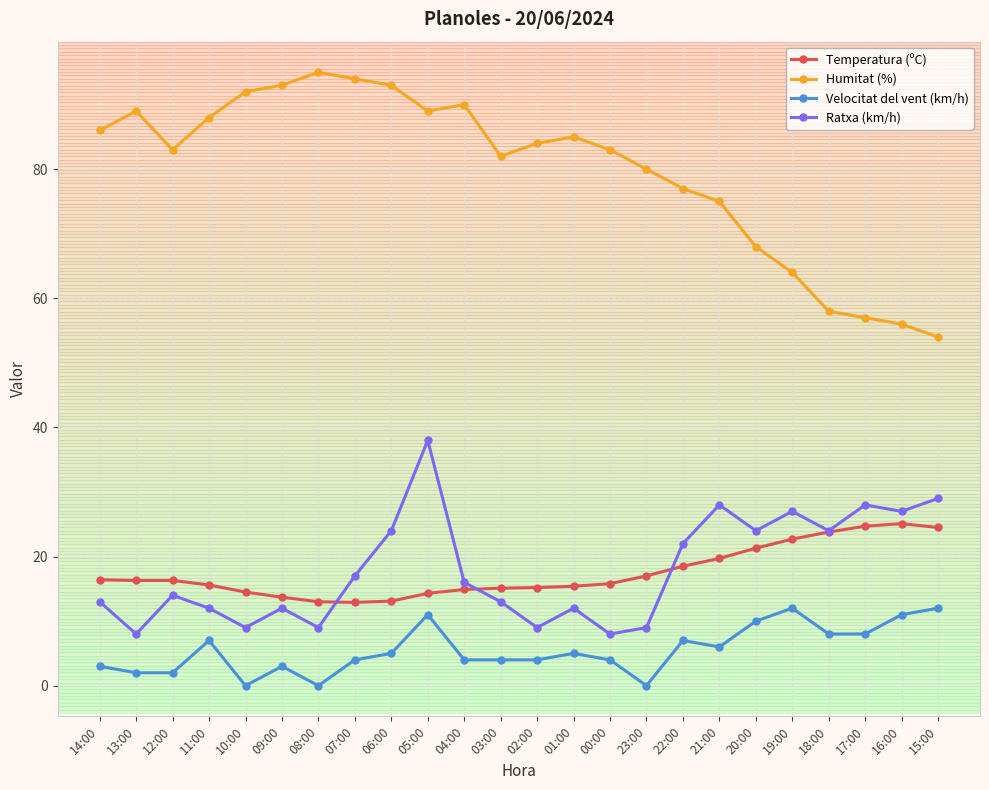

True or false: Velocitat del vent (km/h) has more than 0 interior local peaks.

True